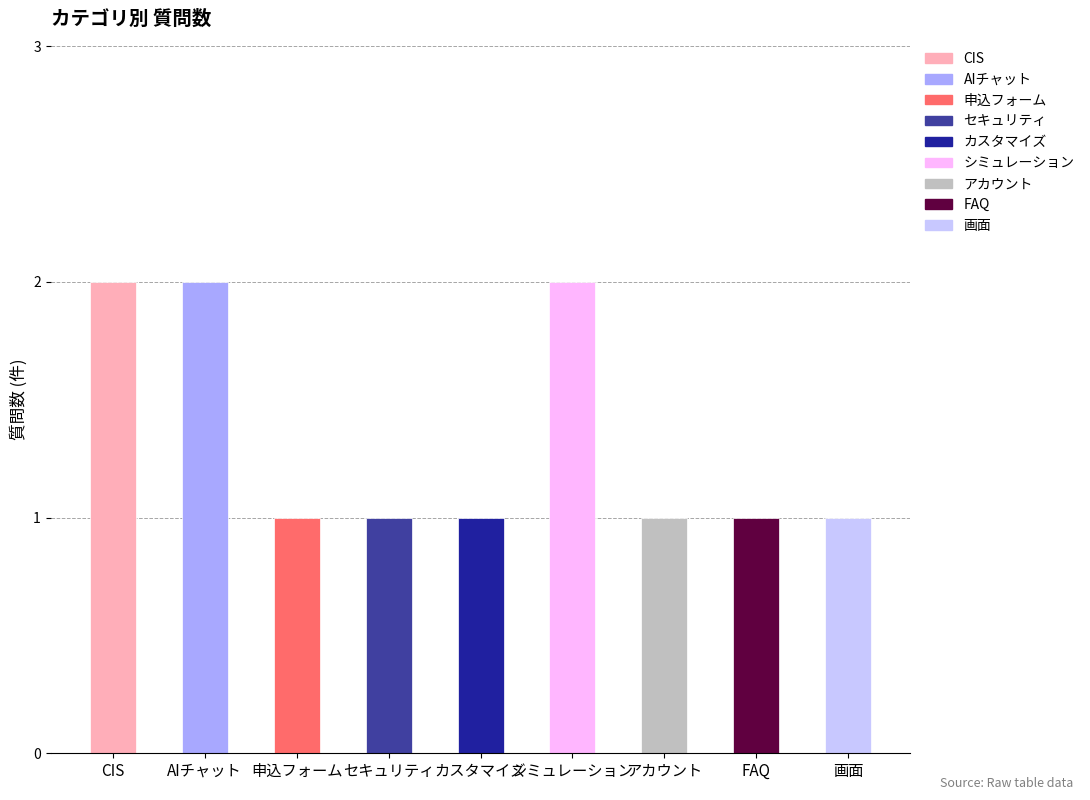

How many values are between 1 and 2?

9